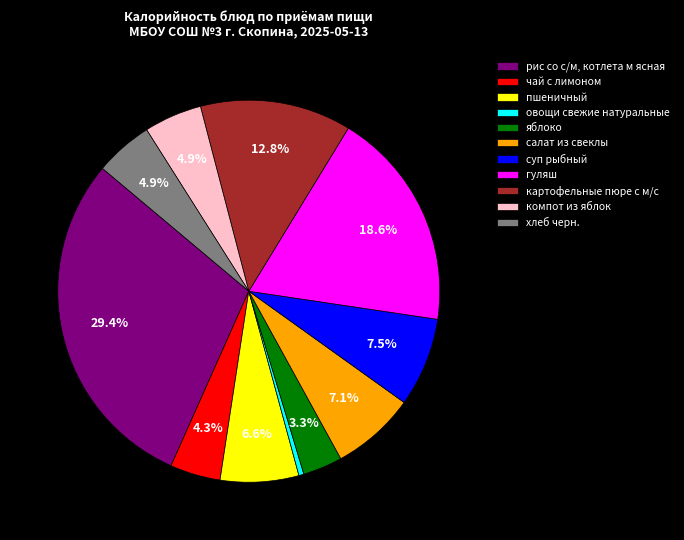

What is the ratio of the value at компот из яблок to the value at хлеб черн.?

1.0